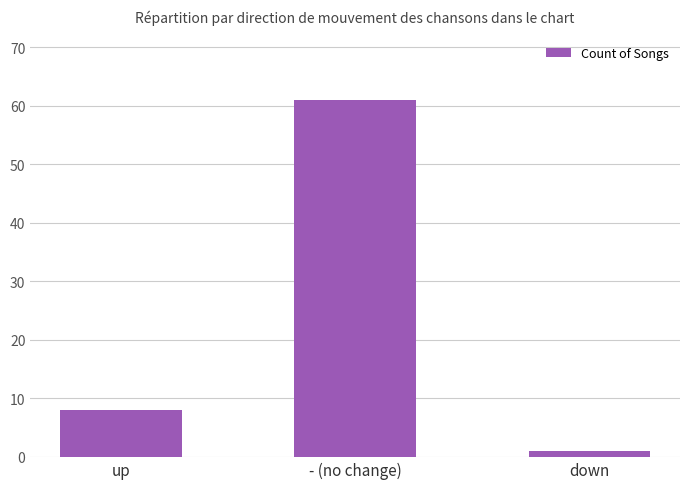

What is the label of the 2nd bar from the left?

- (no change)